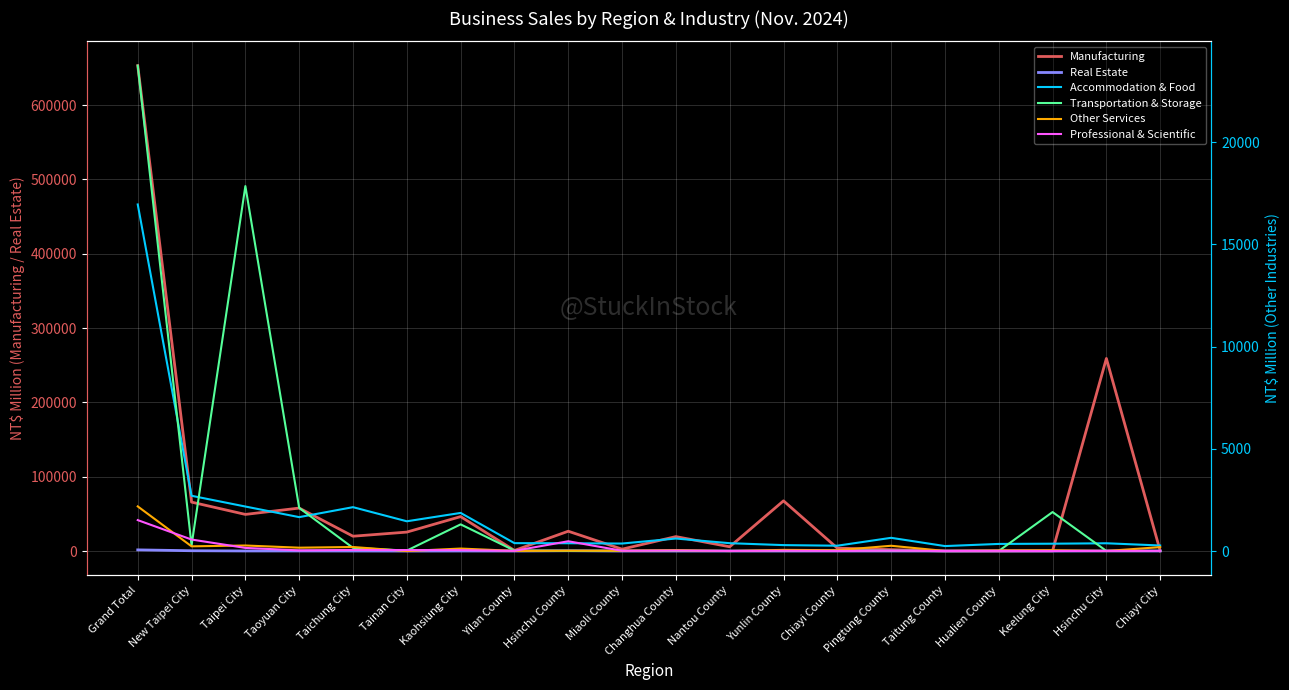

What are all the series names shown in the legend?

Manufacturing, Real Estate, Accommodation & Food, Transportation & Storage, Other Services, Professional & Scientific